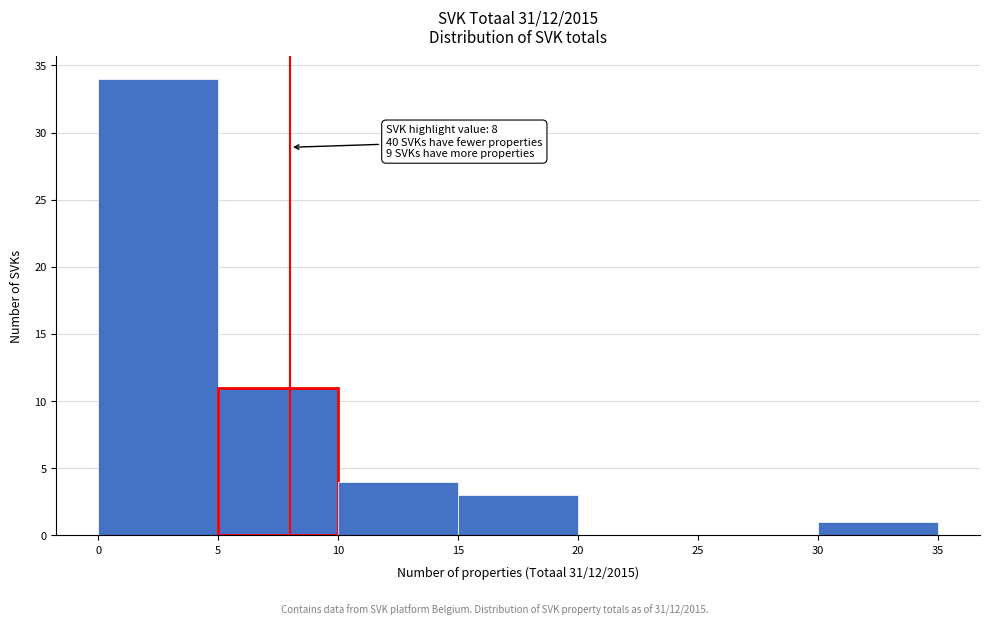

Which range on the x-axis has the tallest bar?

0 to 5